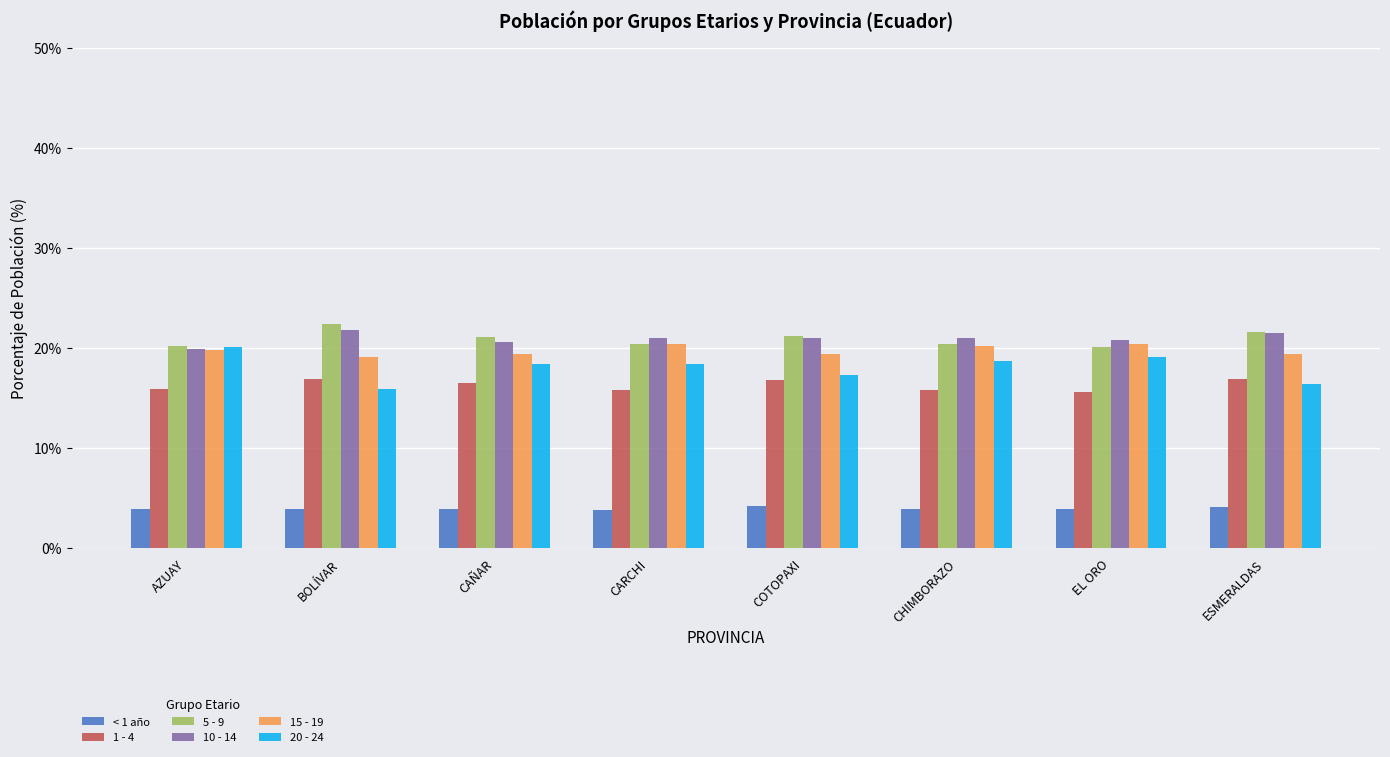

What is the difference between the maximum and minimum values in the 15 - 19 series?

1.3